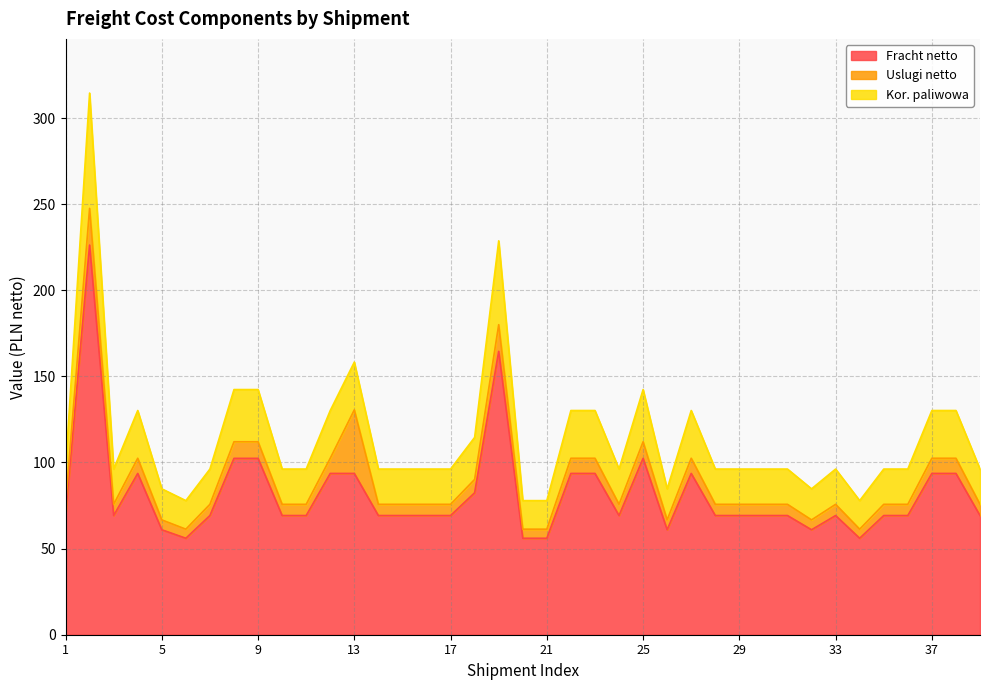

What is the value of the Fracht netto point at the 22nd from the left?

93.7